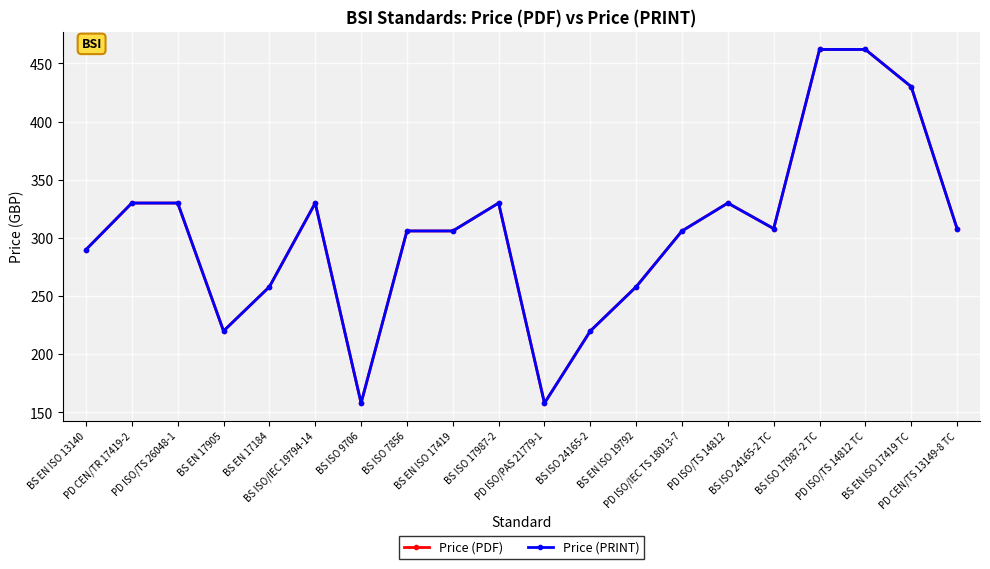

Is the value of Price (PDF) at PD CEN/TR 17419-2 greater than the value of Price (PRINT) at BS EN ISO 17419?

Yes